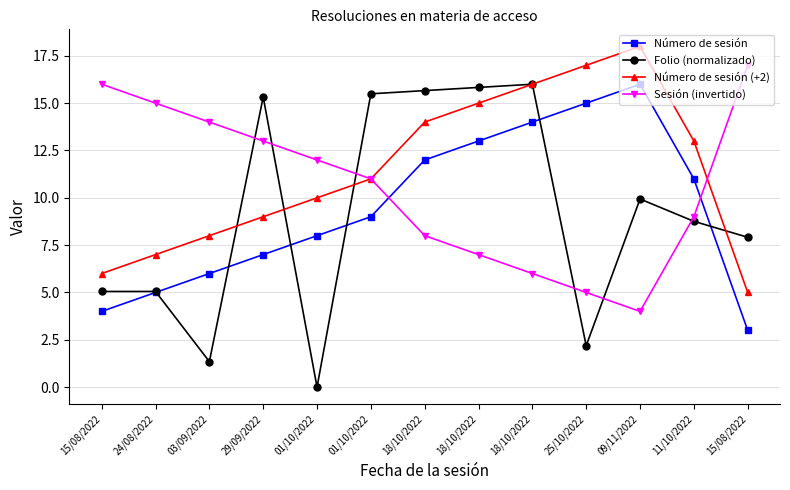

Rank the series by their maximum value, from highest to lowest.

Número de sesión (+2), Sesión (invertido), Número de sesión, Folio (normalizado)